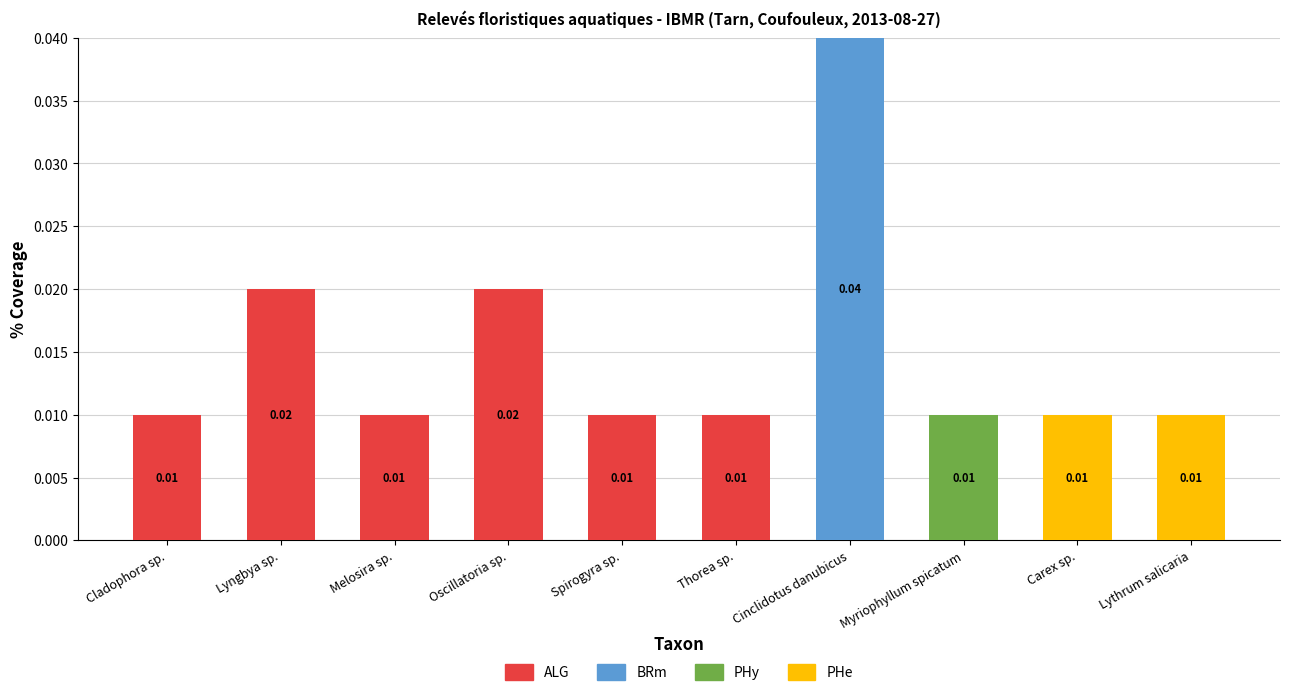

What are all the series names shown in the legend?

ALG, BRm, PHy, PHe